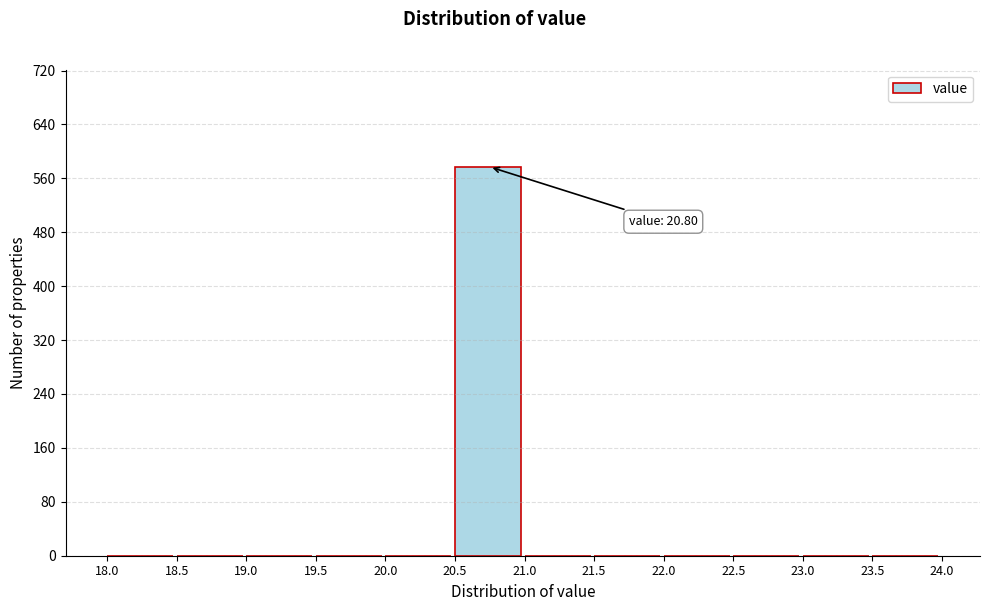

Which range on the x-axis has the tallest bar?

20.5 to 21.0